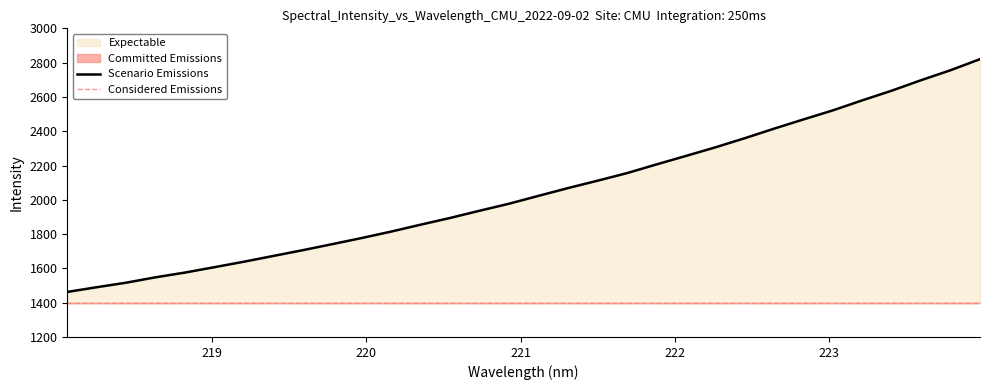

The value at 219.7801 is 2987.6. True or false?

False